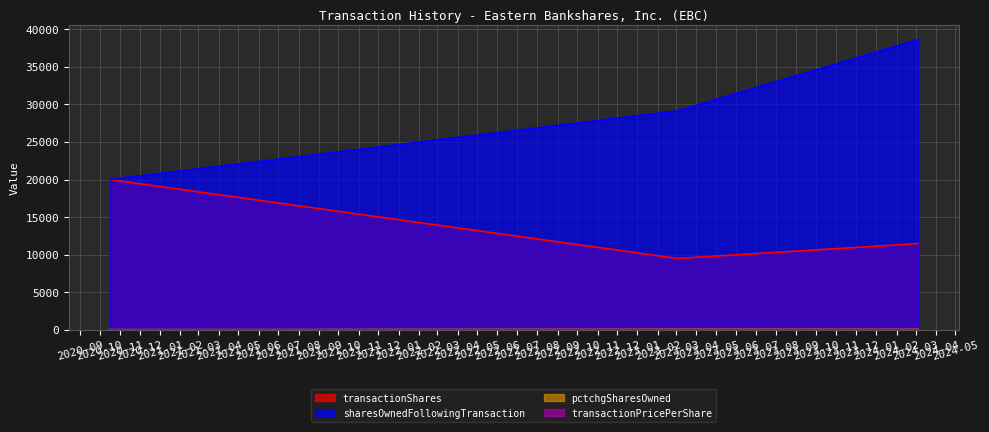

Reading left to right, transcribe all the data shown in this chart.

transactionShares: 2024-03-05=11463	2023-03-03=9487	2020-10-16=20000
sharesOwnedFollowingTransaction: 2024-03-05=38636	2023-03-03=29140	2020-10-16=20000
pctchgSharesOwned: 2024-03-05=42	2023-03-03=48	2020-10-16=0
transactionPricePerShare: 2024-03-05=0	2023-03-03=0	2020-10-16=10